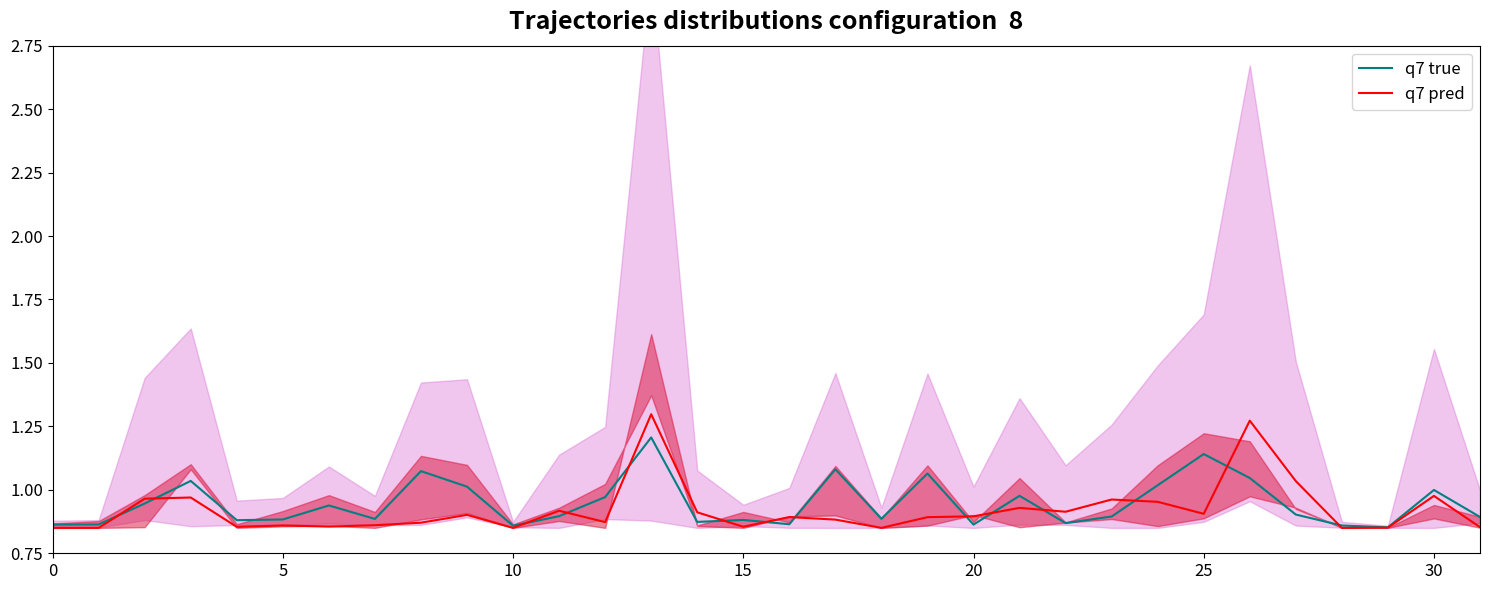

How many times do q7 pred and q7 true cross each other?

14